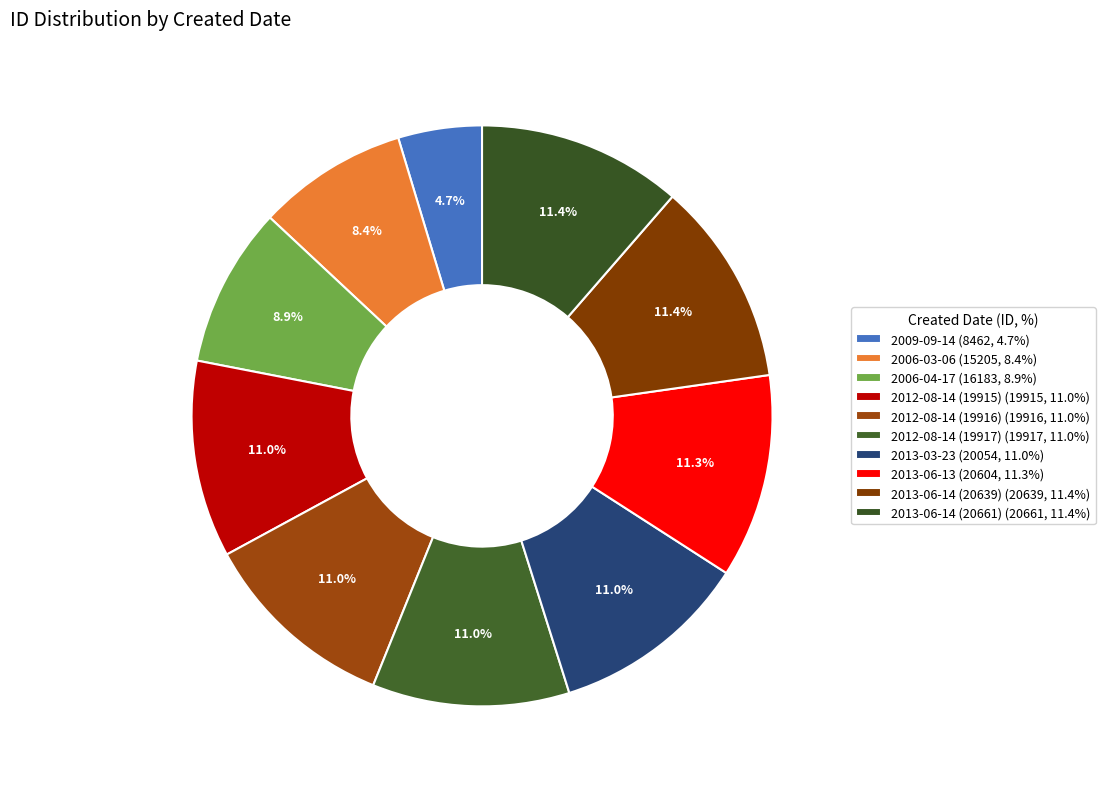

Which category has the biggest portion of the pie?

2013-06-14 (20661)